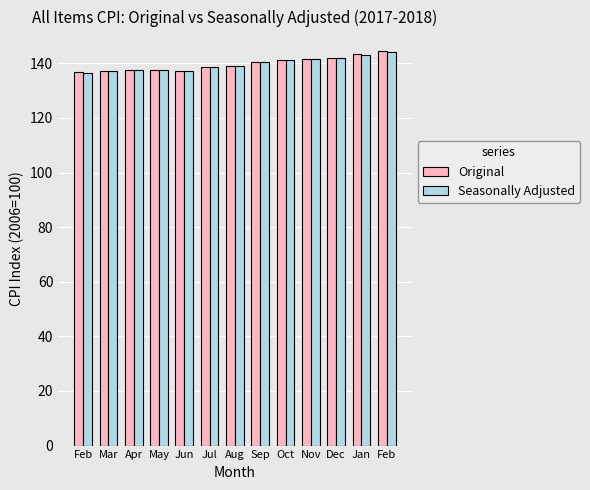

Between Feb and Dec, which series saw the biggest shift?

Seasonally Adjusted